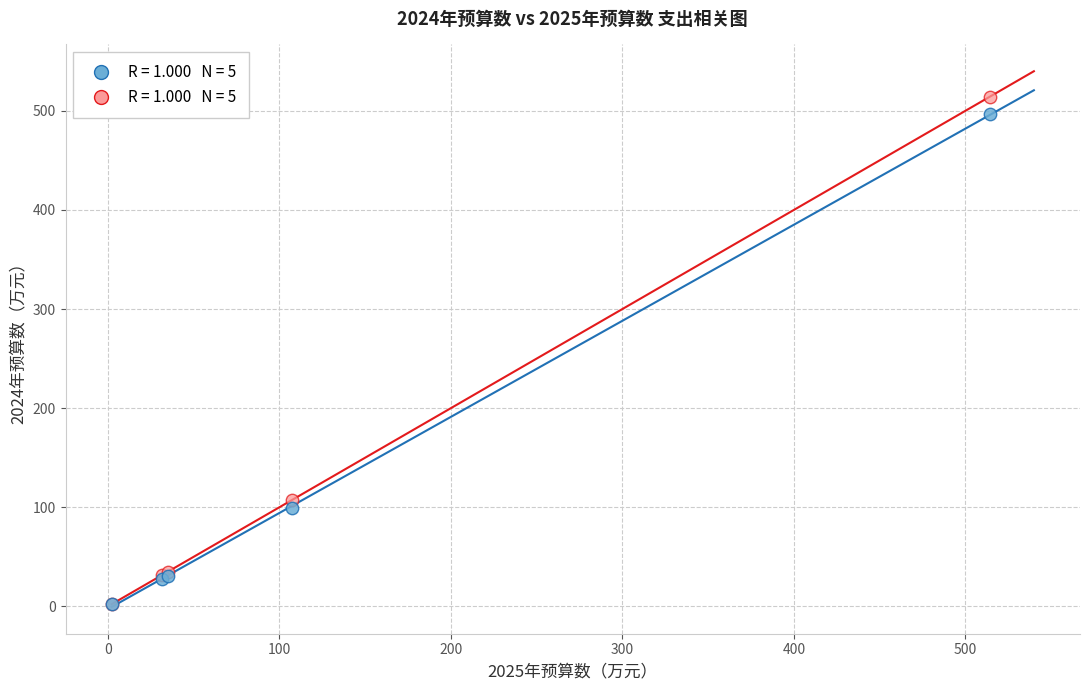

Across all series, what Y value is closest to 258?

107.5